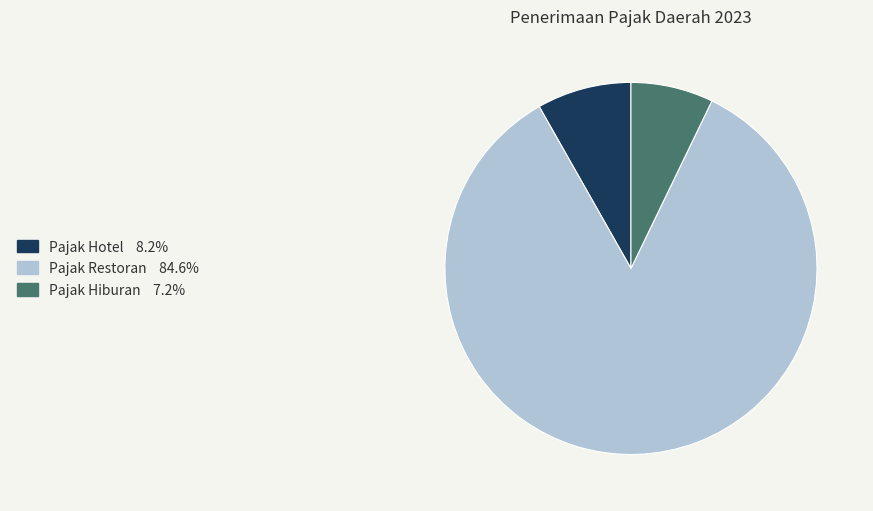

Is the sum of Pajak Hotel and Pajak Restoran greater than half?

Yes